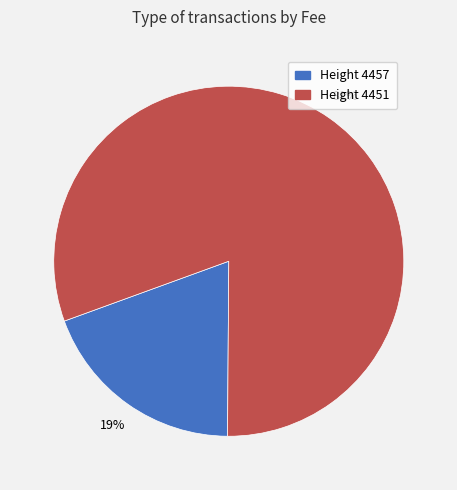

Is there any slice that represents more than half of the pie?

Yes